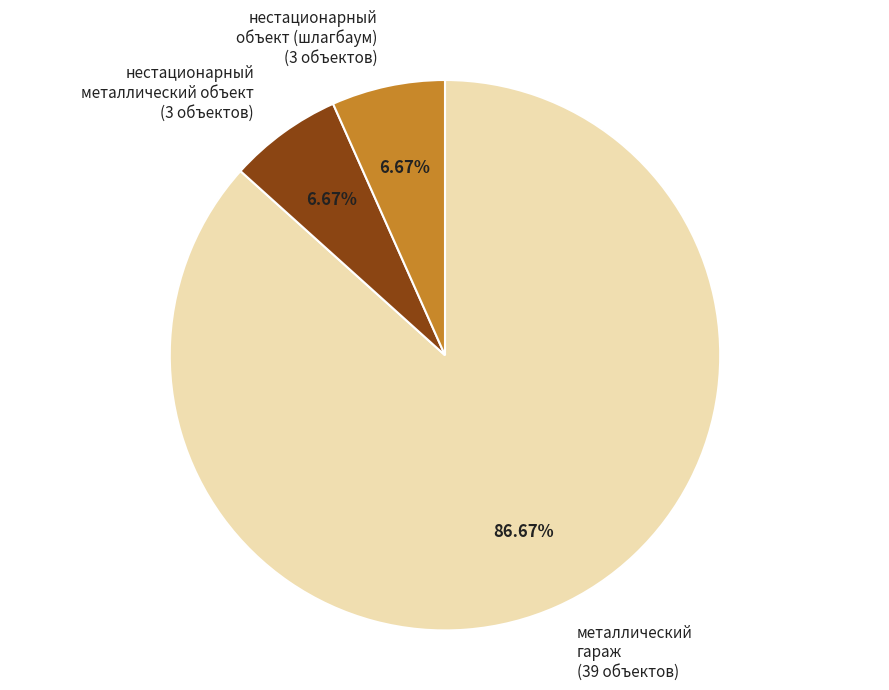

Combined, do нестационарный объект (шлагбаум) (3 объектов) and металлический гараж (39 объектов) account for over 50%?

Yes